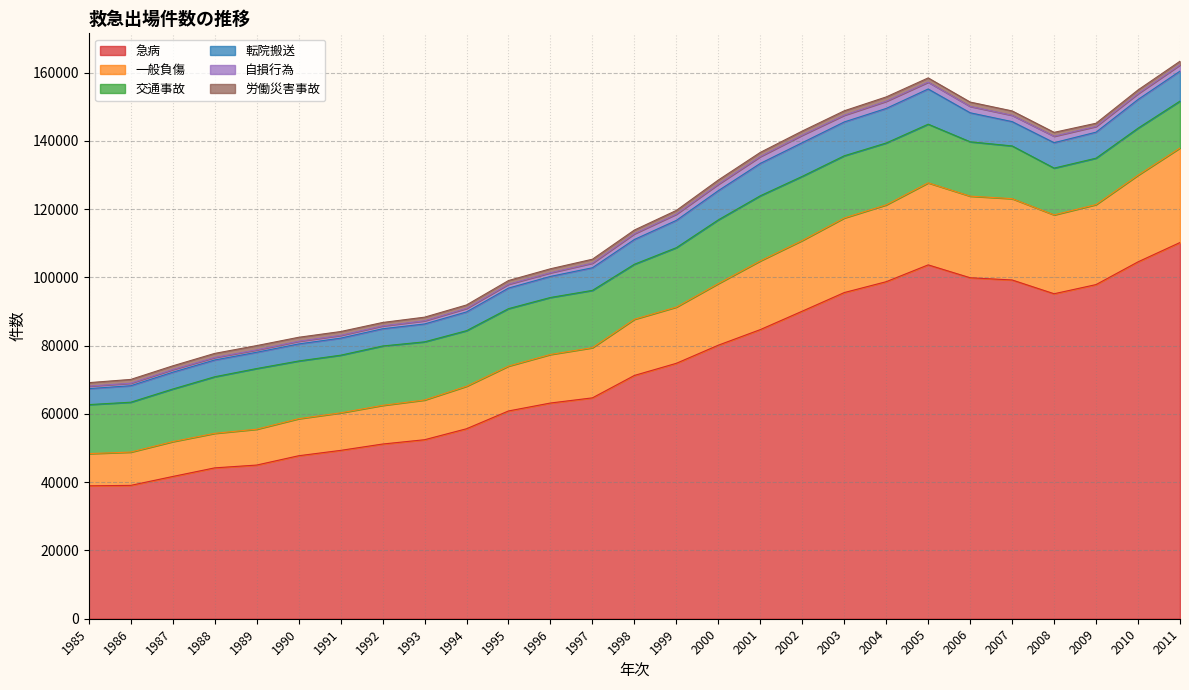

How many interior local valleys does the 転院搬送 series have?

2